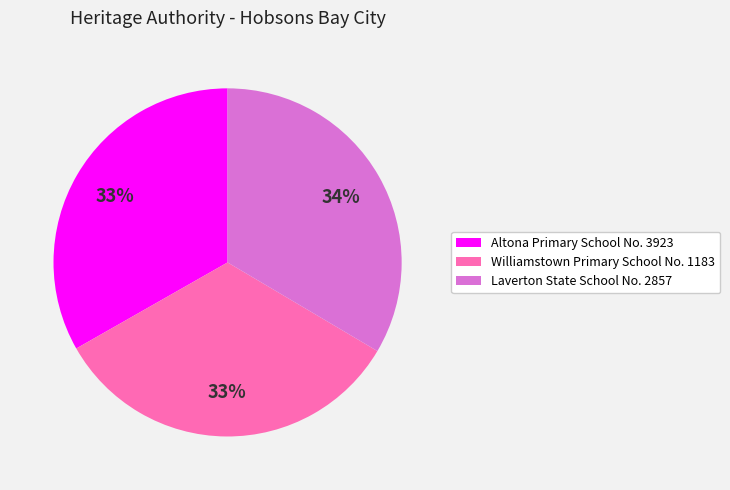

Is the sum of Altona Primary School No. 3923 and Laverton State School No. 2857 greater than half?

Yes